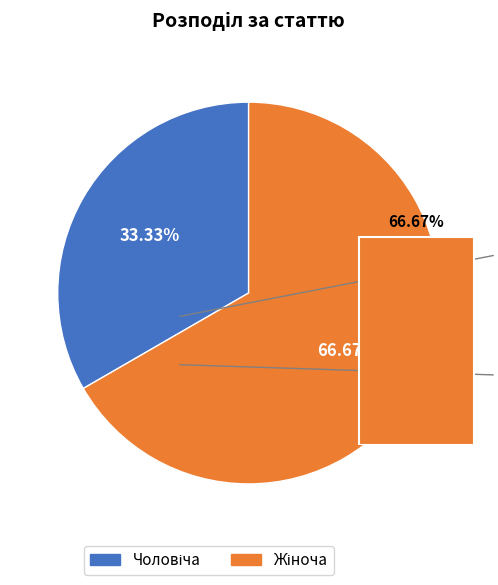

How many segments does this pie chart have?

2